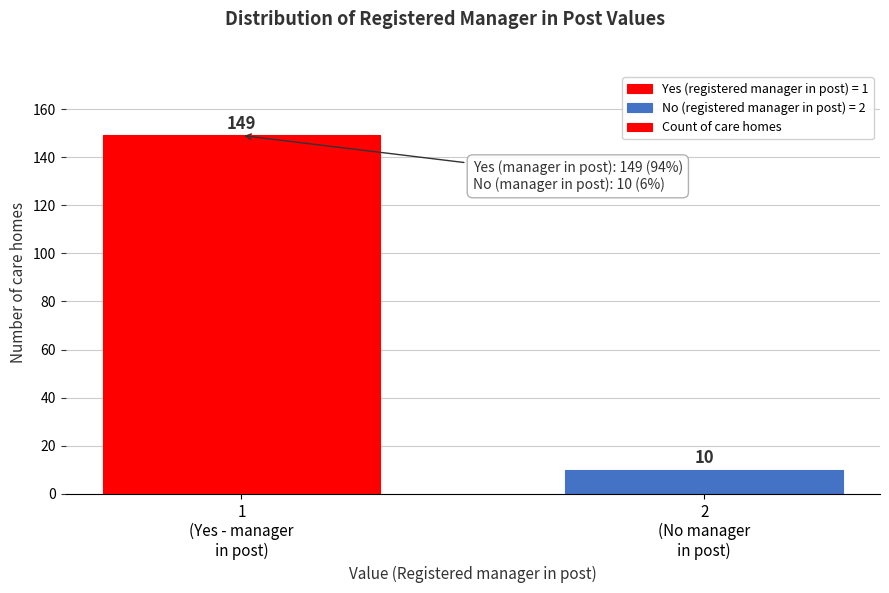

Reading left to right, extract all data points from this chart.

149	10